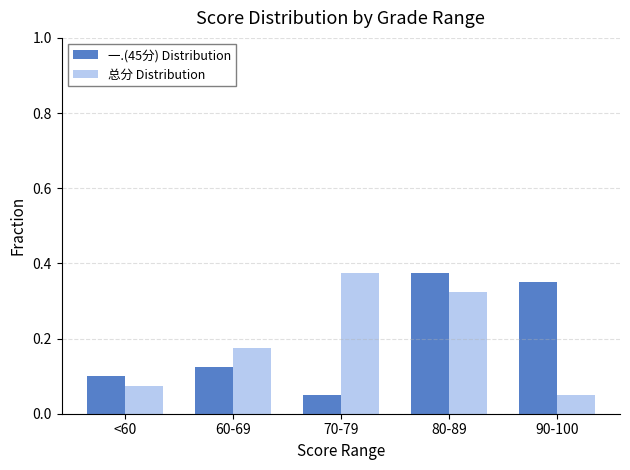

What is the sum of the 一.(45分) Distribution values at 60-69 and 90-100?

0.5